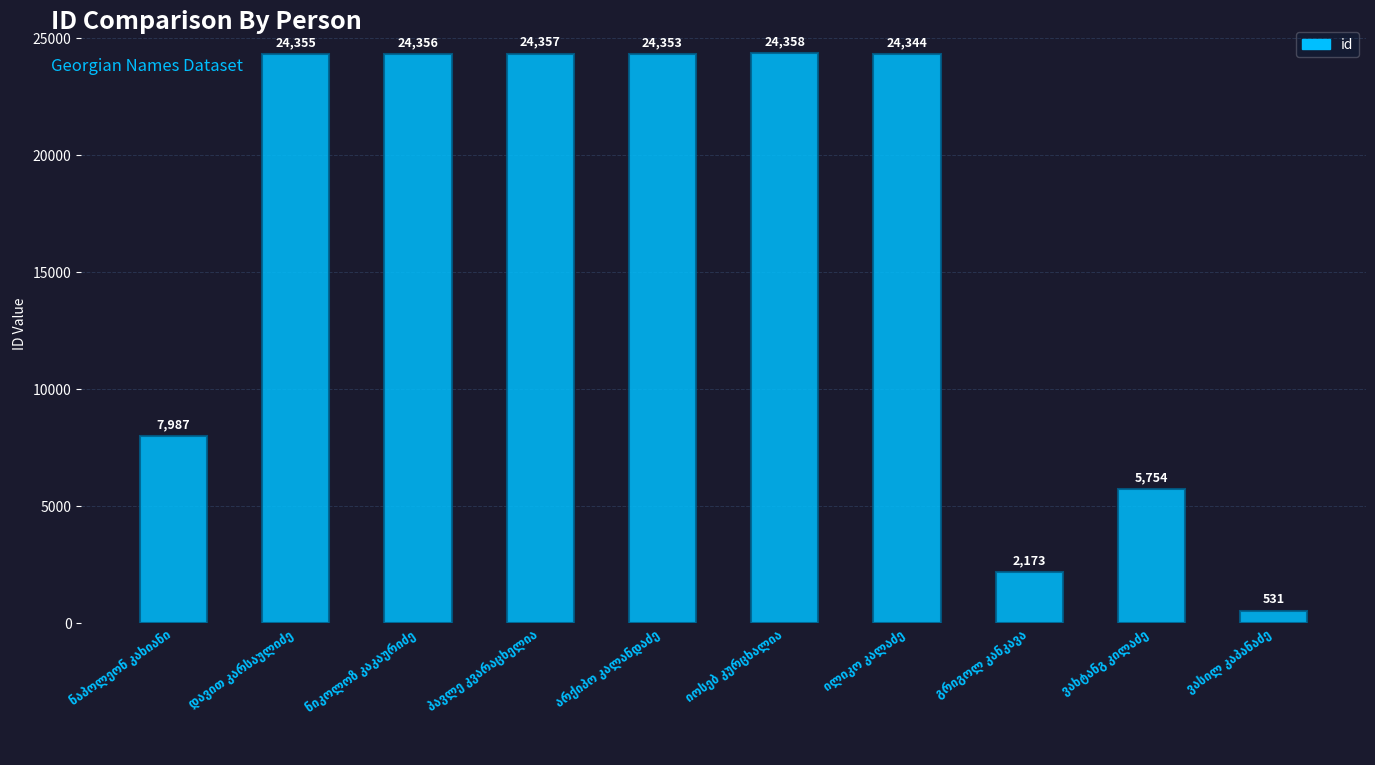

Are the bars grouped side by side (vs. stacked)?

No